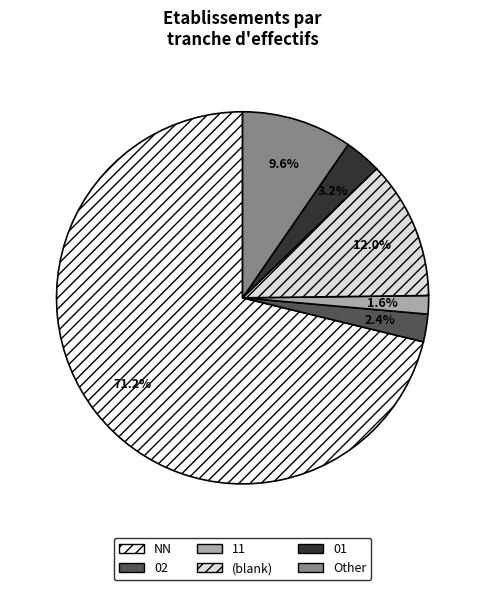

What is the total percentage of 11 and NN?

72.8%